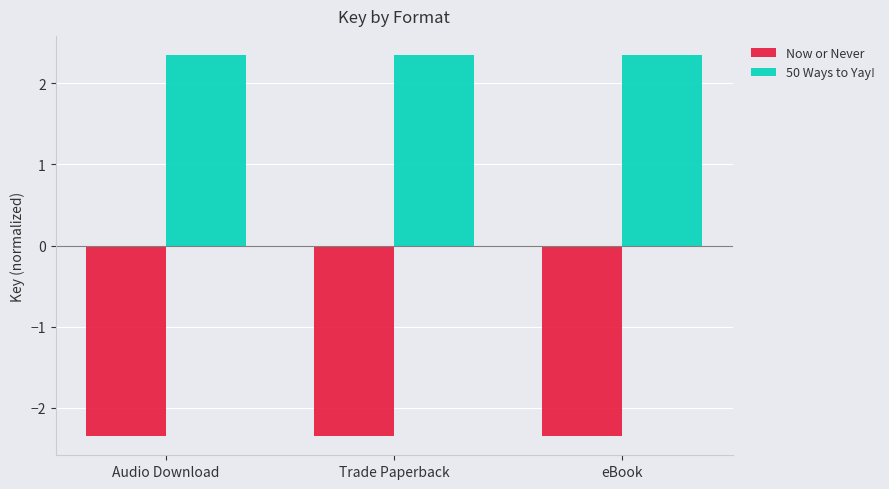

Reading right to left, extract all data points from this chart.

Now or Never: -2.3	-2.3	-2.3
50 Ways to Yay!: 2.3	2.3	2.3